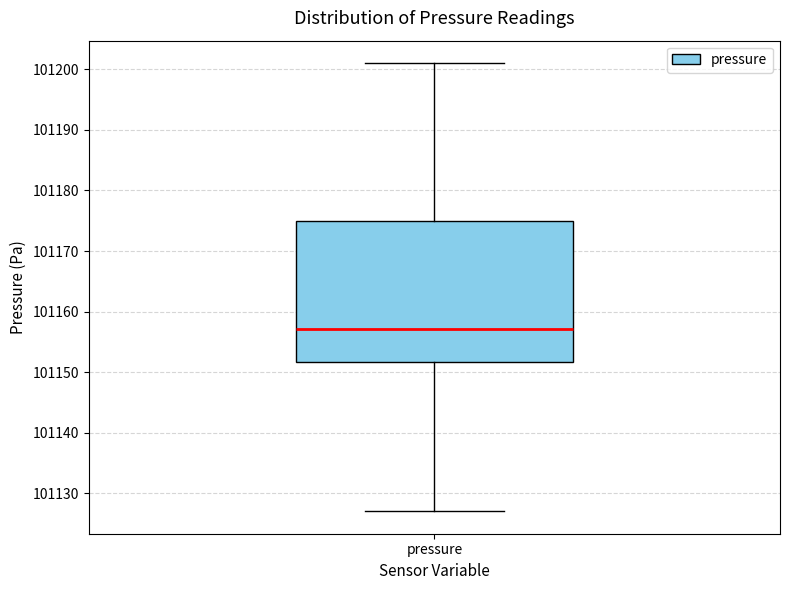

Where is the lower edge of the box for pressure on the y-axis? The values are not printed on the chart, so give them approximately, as read against the axis.

101152